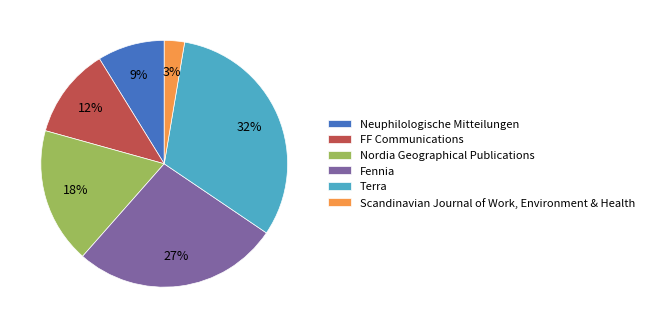

Is there a majority slice in this chart?

No